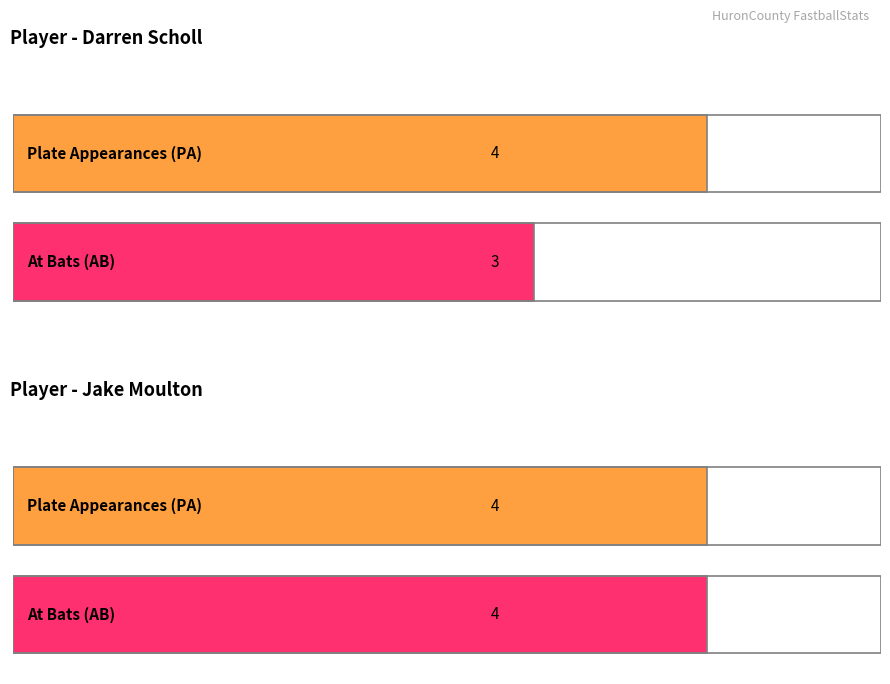

The value of AB at Chase Duckworth is 2. True or false?

False